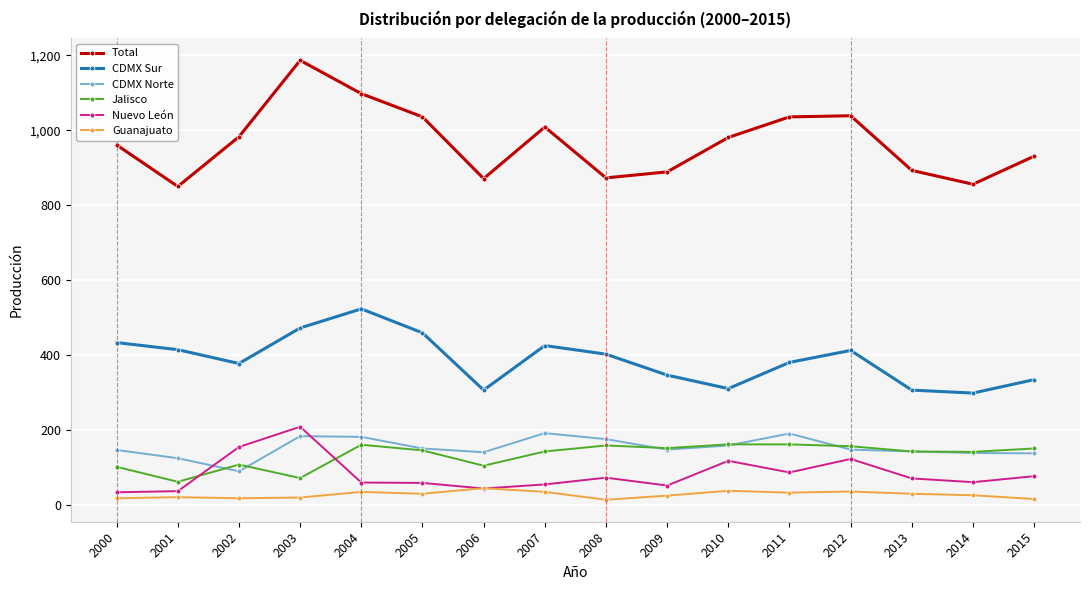

What is the spread (max minus min) of values at 2004?

1064